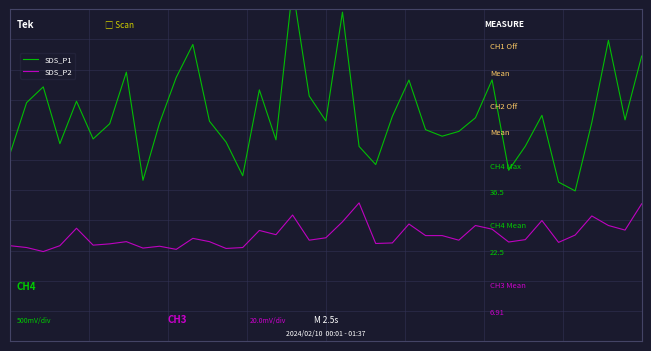

What is the difference between the highest and lowest values at 6?

4.0